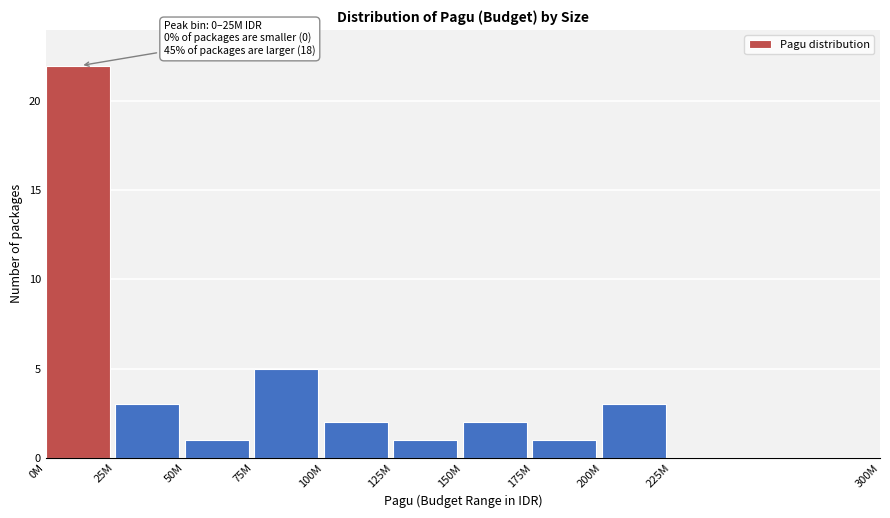

Reading right to left, transcribe all the data shown in this chart.

225M=0	200M=3	175M=1	150M=2	125M=1	100M=2	75M=5	50M=1	25M=3	0M=22